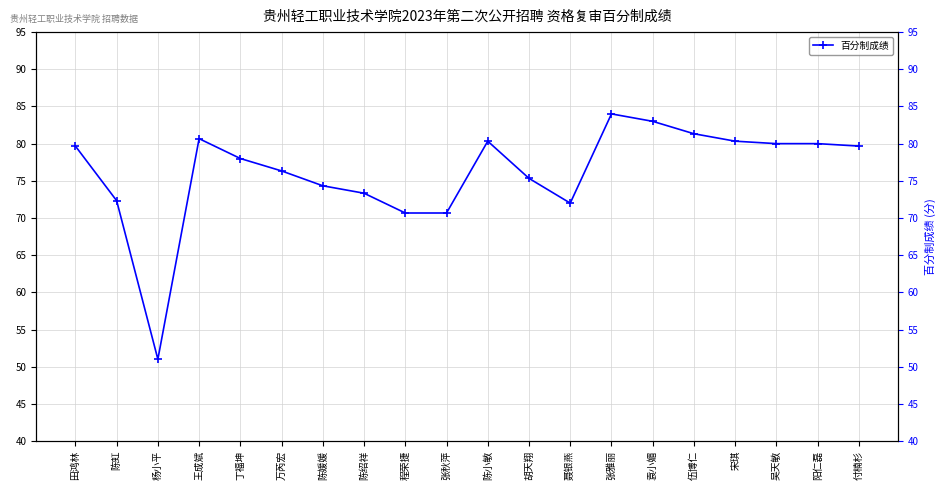

List the labels in order of value, smallest first.

杨小平, 程荣捷, 张秋萍, 聂银燕, 陈虹, 陈绍祥, 陈媛媛, 胡天翔, 万芮宏, 丁福坤, 田鸿林, 付楠杉, 吴天敏, 阳仁磊, 陈小敏, 宋琪, 王成斌, 伍博仁, 袁小媚, 张雅丽